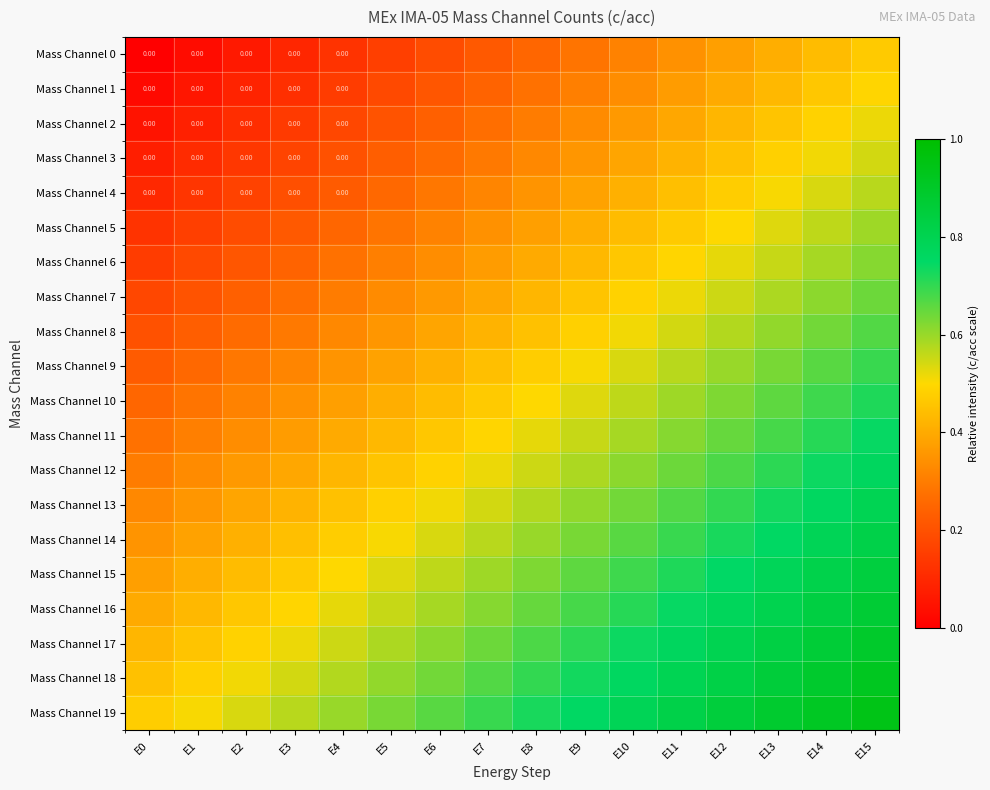

What is the difference between the maximum and minimum values in the Mass Channel 11 series?

0.5